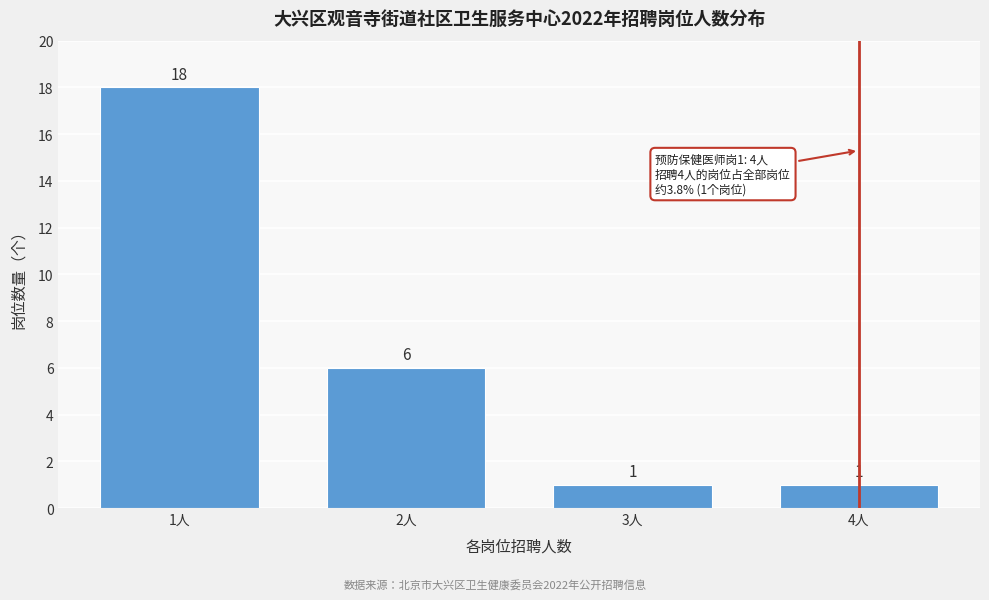

Reading left to right, list all the values displayed in this chart.

18	6	1	1